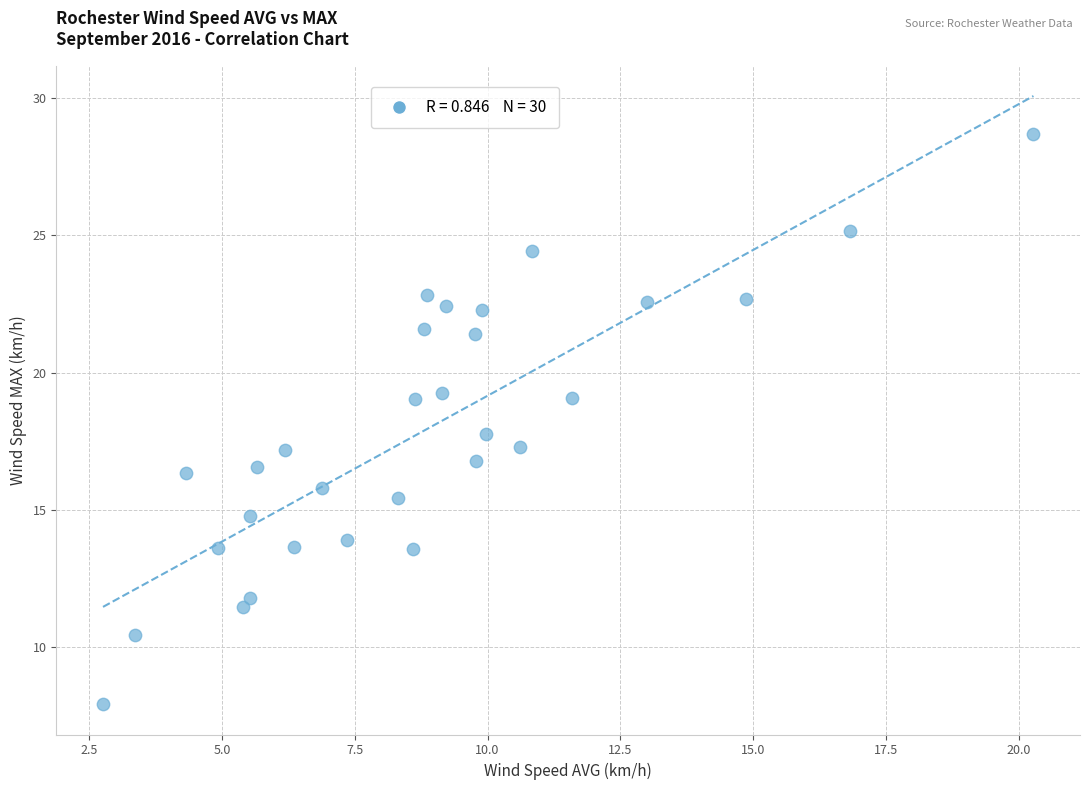

What is the range of X values (max minus min)?

17.5